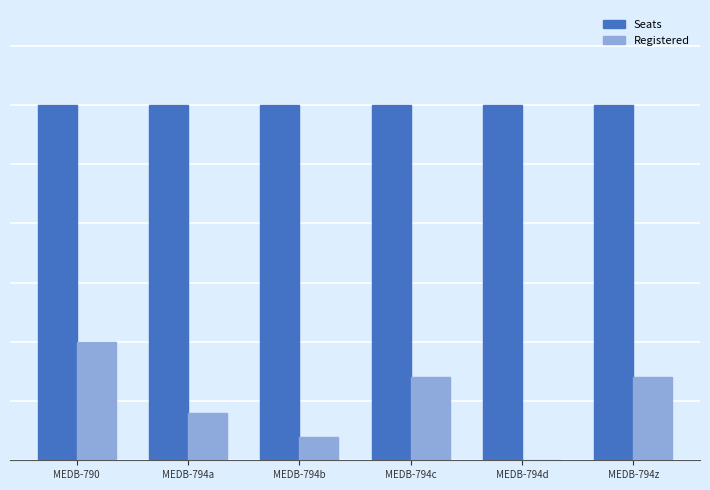

What position from the left is MEDB-794z?

6